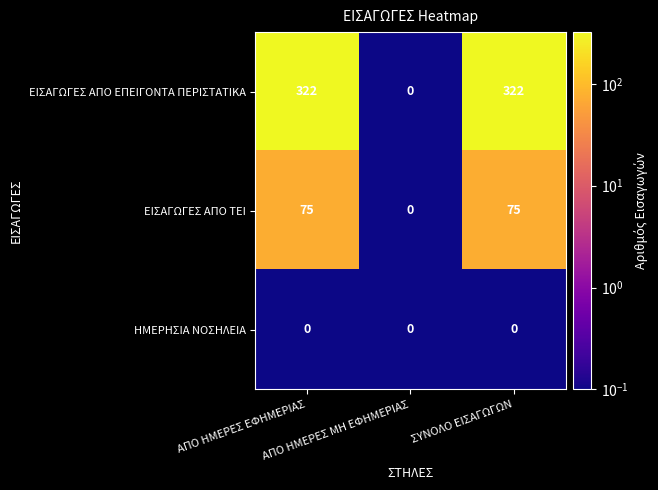

Count the number of data series in this chart.

3